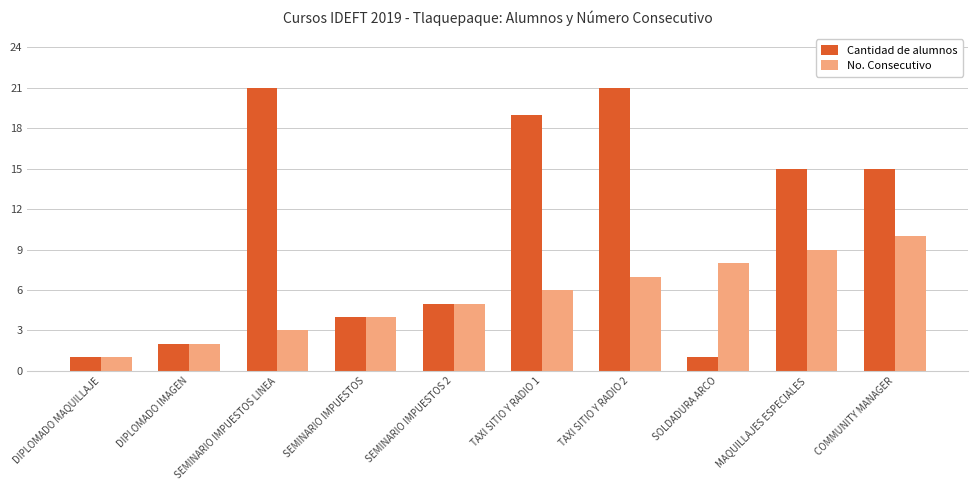

What is the maximum value for Cantidad de alumnos?

21